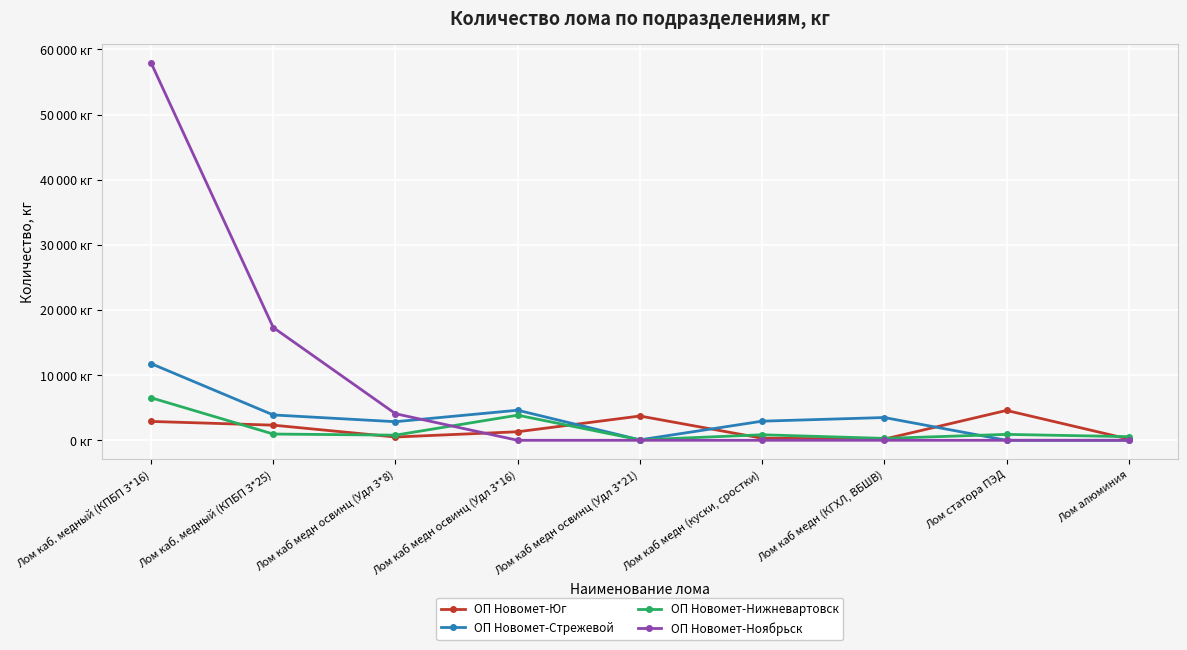

Which series has the largest range (max minus min)?

ОП Новомет-Ноябрьск